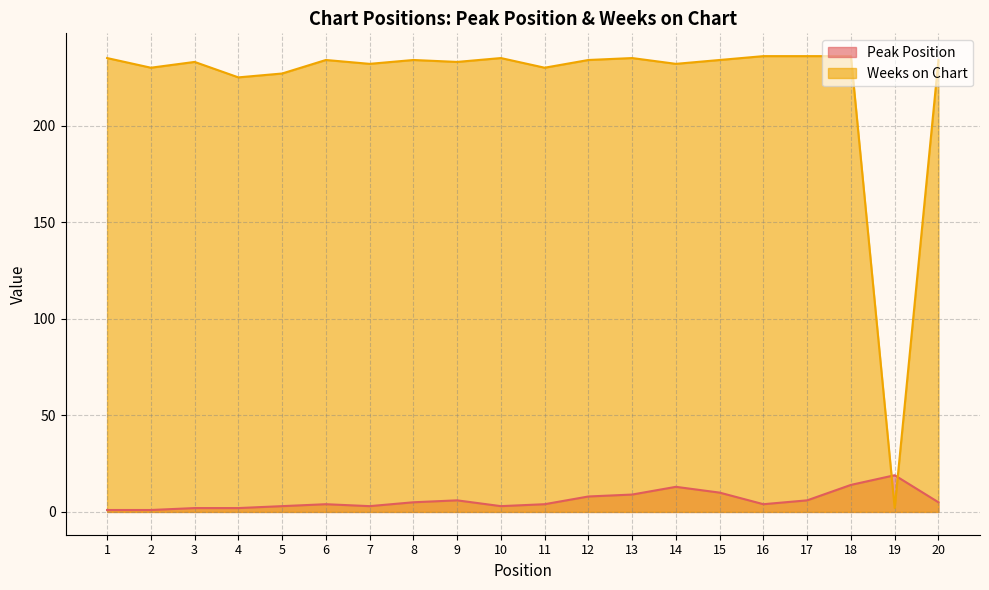

Where is Weeks on Chart nearest to the value 119?

4